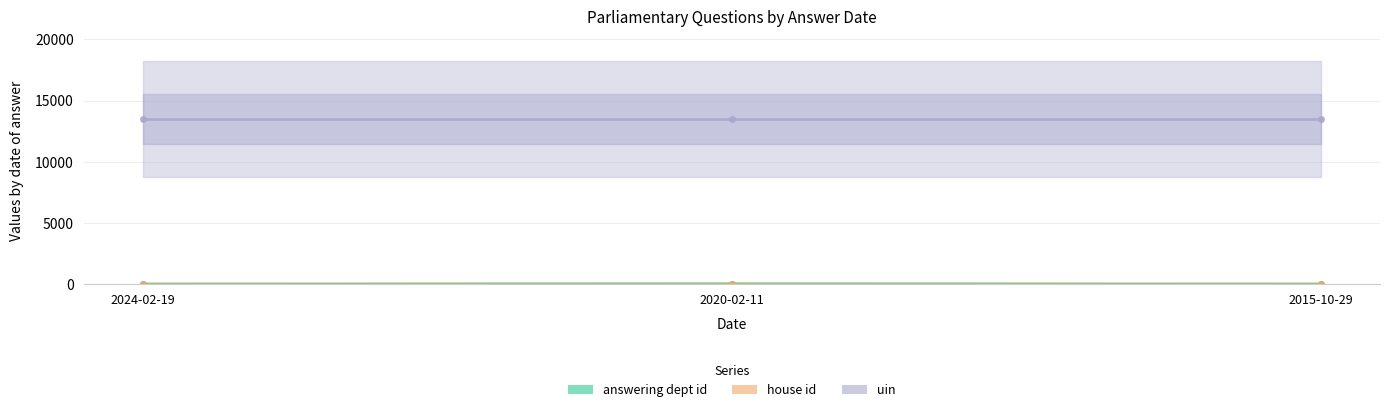

What value does the uin series have at 2024-02-19?

13484